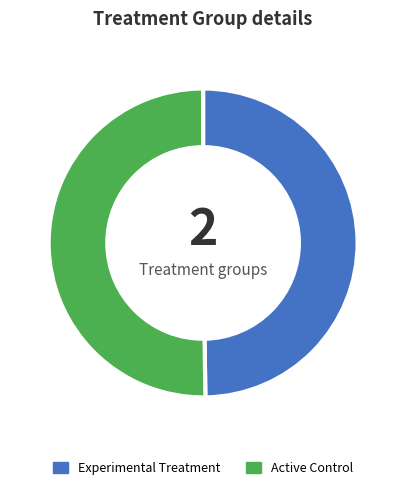

Do Experimental Treatment and Active Control together represent more than half of the pie?

Yes